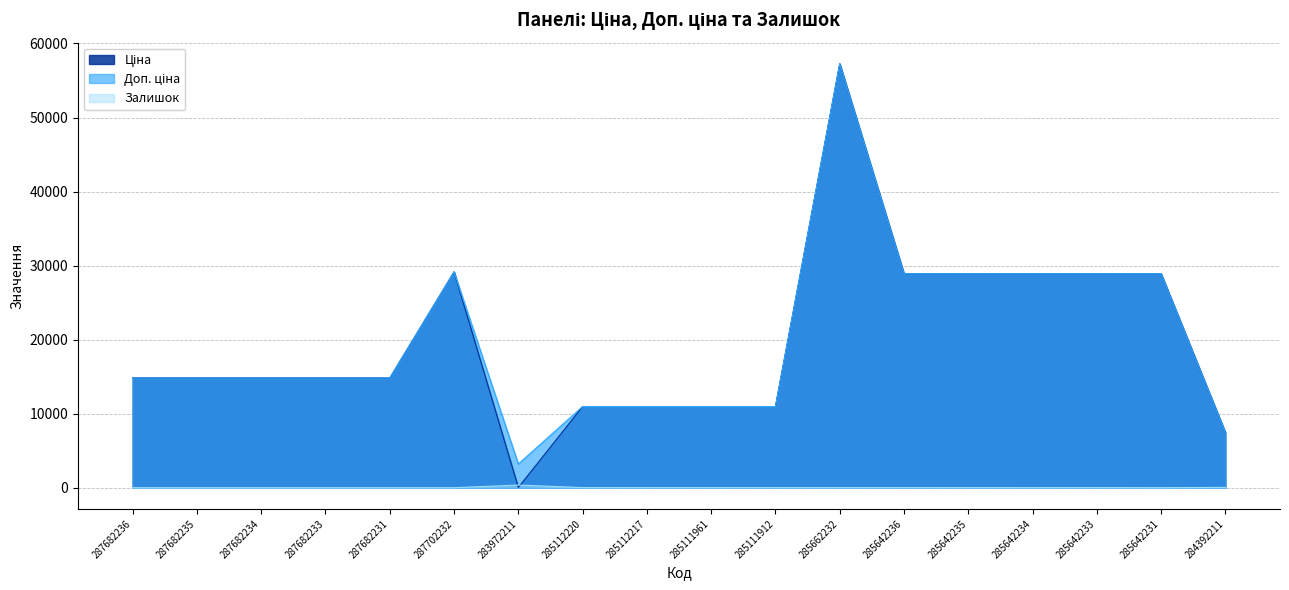

At which category is the sum across all series the highest?

285662232